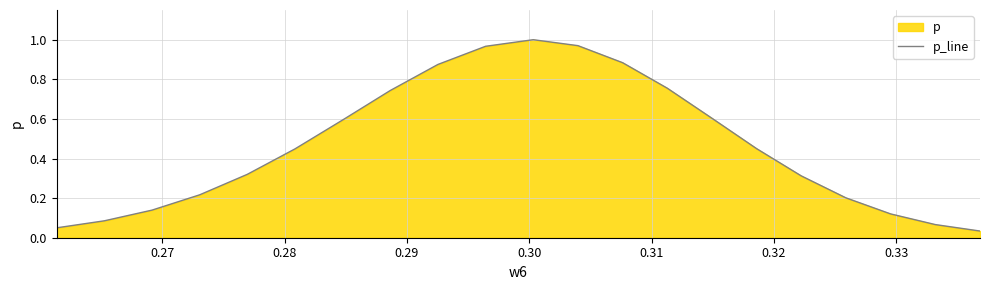

What is the maximum value shown in the chart?

1.0